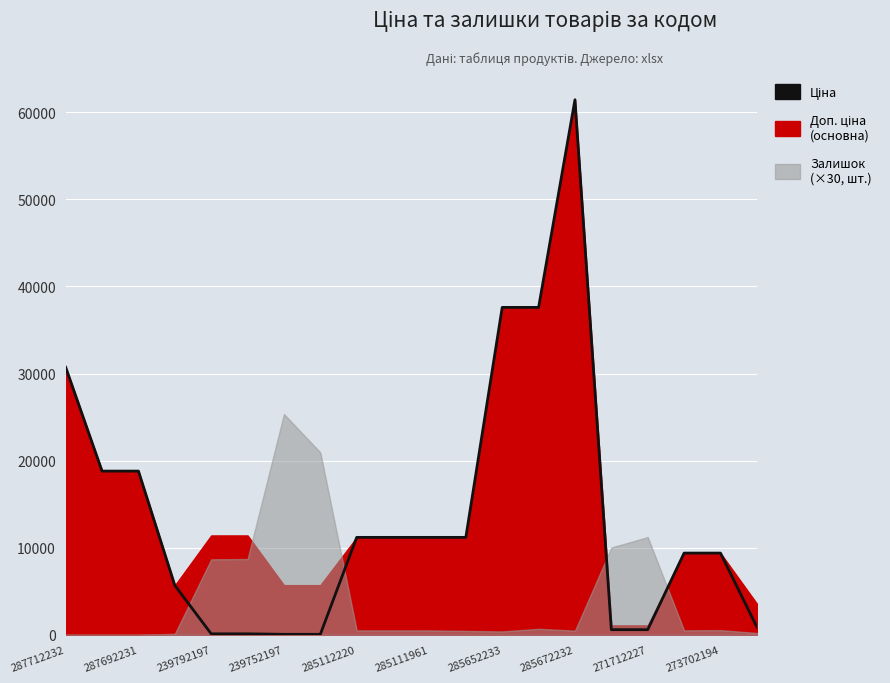

What is the greatest value displayed?

61434.3